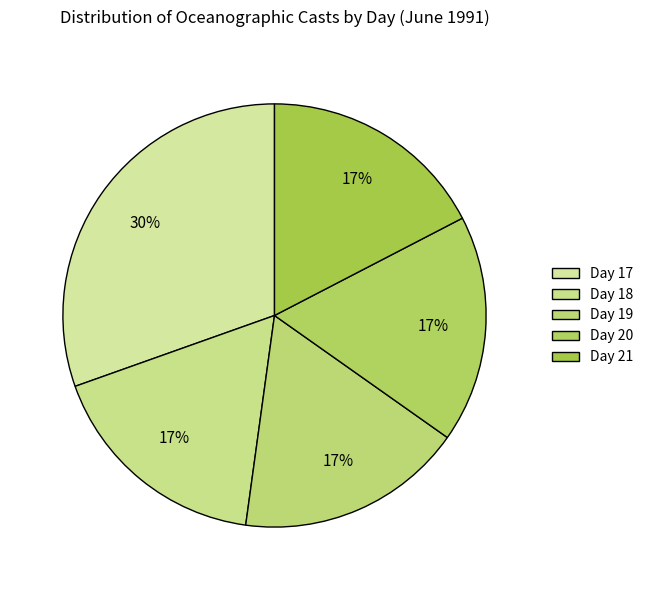

Is there a majority slice in this chart?

No